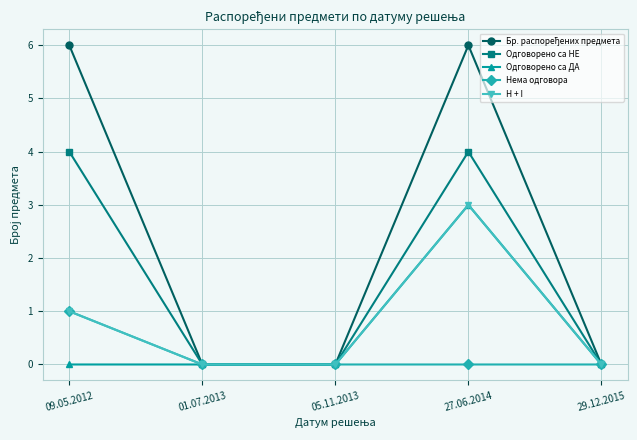

True or false: Одговорено са ДА has a value of 0 at 09.05.2012.

True